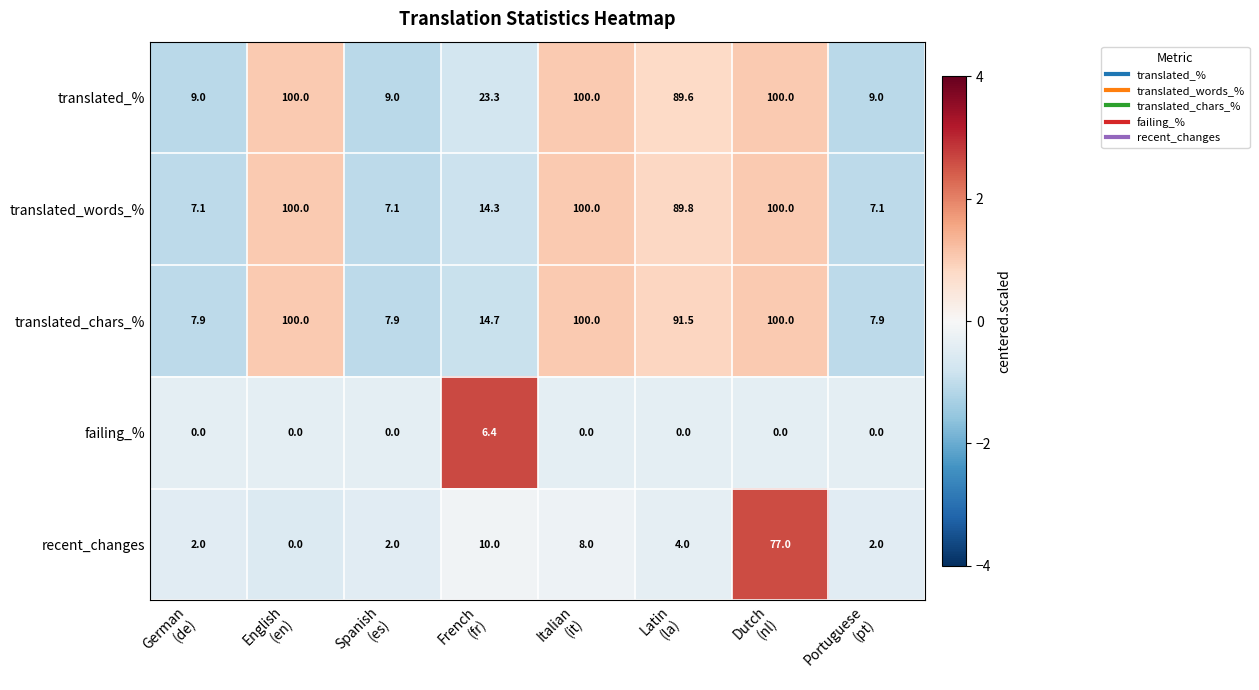

What is the maximum value for translated_words_%?

100.0